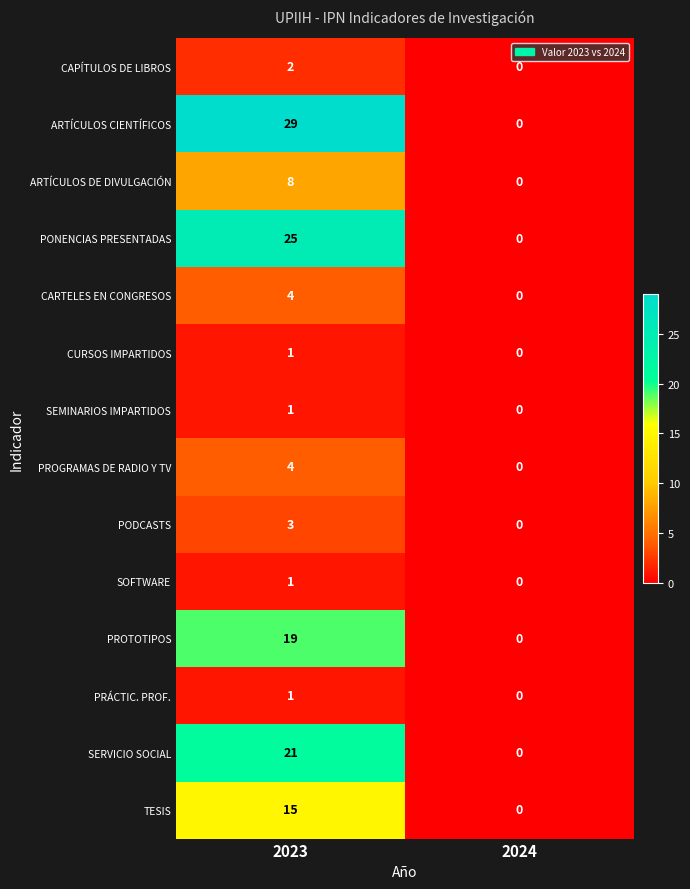

Reading left to right, extract all data points from this chart.

CAPÍTULOS DE LIBROS: 2023=2	2024=0
ARTÍCULOS CIENTÍFICOS: 2023=29	2024=0
ARTÍCULOS DE DIVULGACIÓN: 2023=8	2024=0
PONENCIAS PRESENTADAS: 2023=25	2024=0
CARTELES EN CONGRESOS: 2023=4	2024=0
CURSOS IMPARTIDOS: 2023=1	2024=0
SEMINARIOS IMPARTIDOS: 2023=1	2024=0
PROGRAMAS DE RADIO Y TV: 2023=4	2024=0
PODCASTS: 2023=3	2024=0
SOFTWARE: 2023=1	2024=0
PROTOTIPOS: 2023=19	2024=0
PRÁCTIC. PROF.: 2023=1	2024=0
SERVICIO SOCIAL: 2023=21	2024=0
TESIS: 2023=15	2024=0